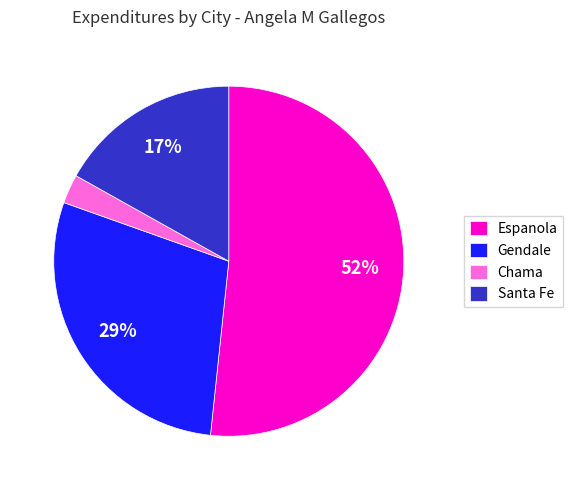

Approximately how many times larger is the value at Gendale compared to Espanola?

0.6